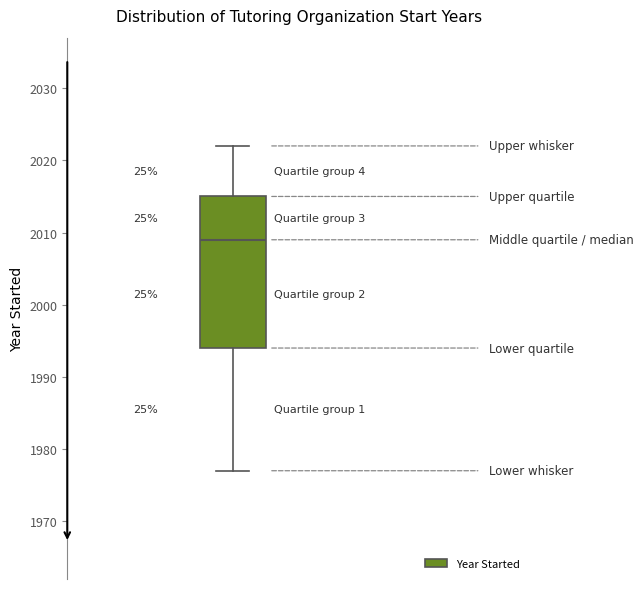

Read this box plot against the y-axis: the position of the median line, the range covered by the box, and the ends of both whiskers. The values are not printed on the chart, so give them approximately, as read against the axis.

median 2009, box 1994 to 2015, whiskers 1977 to 2022